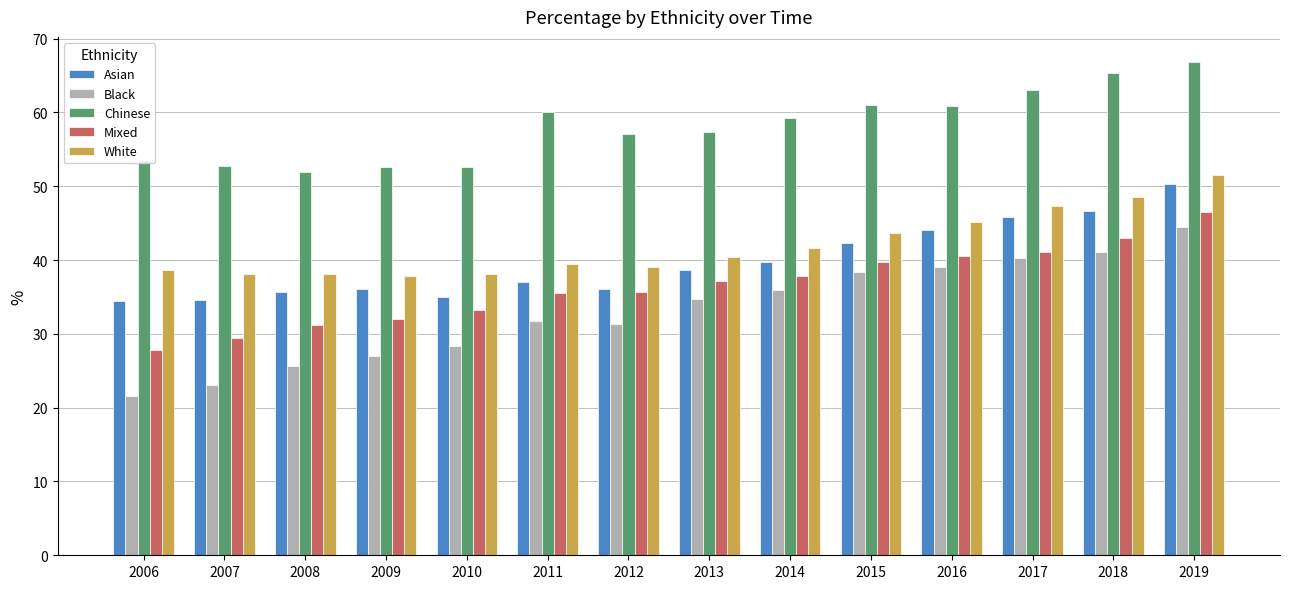

Which series has the largest total across all categories?

Chinese